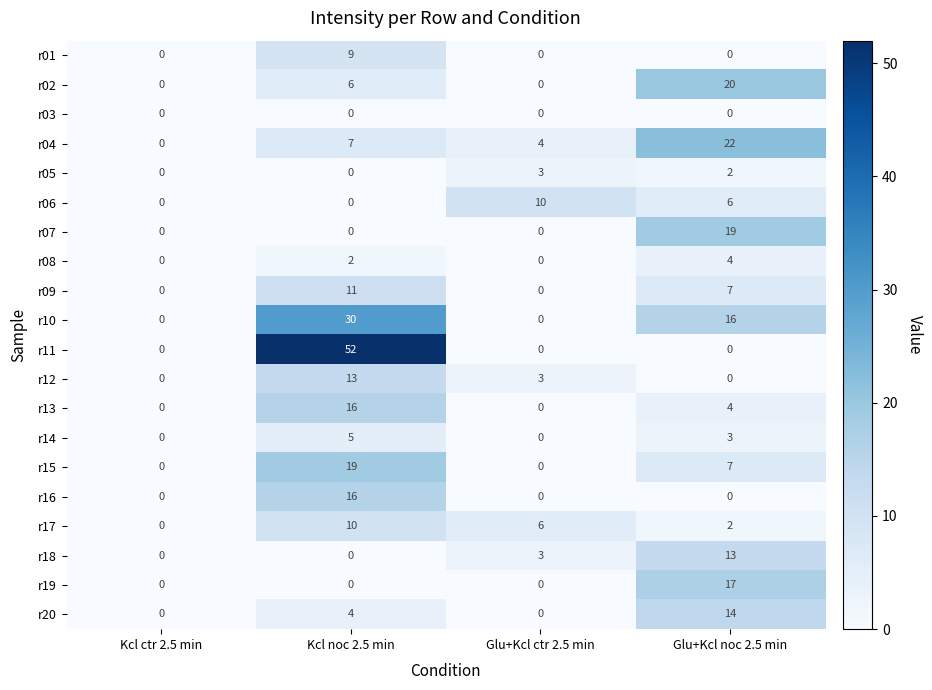

At which label is r06 closest to 5?

Glu+Kcl noc 2.5 min